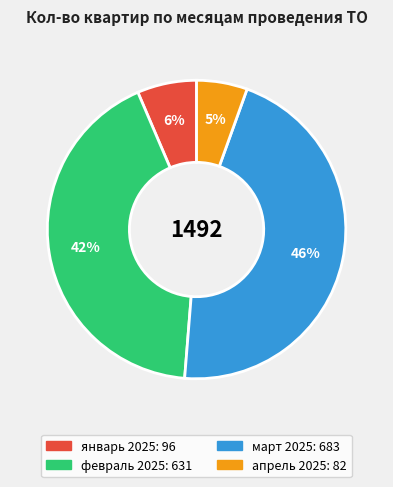

Is there a majority slice in this chart?

No